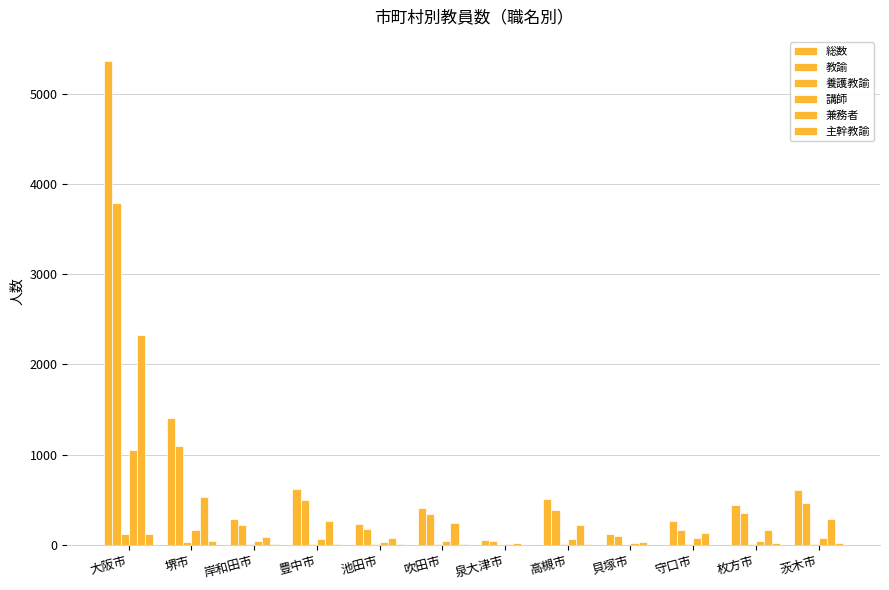

Read the 総数 value at 池田市.

228